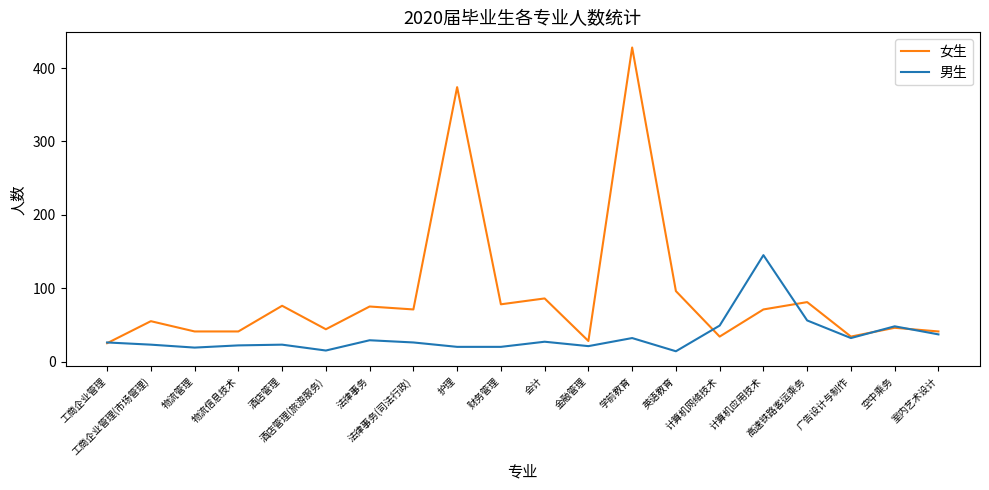

List the series in order of their peak value, highest first.

女生, 男生